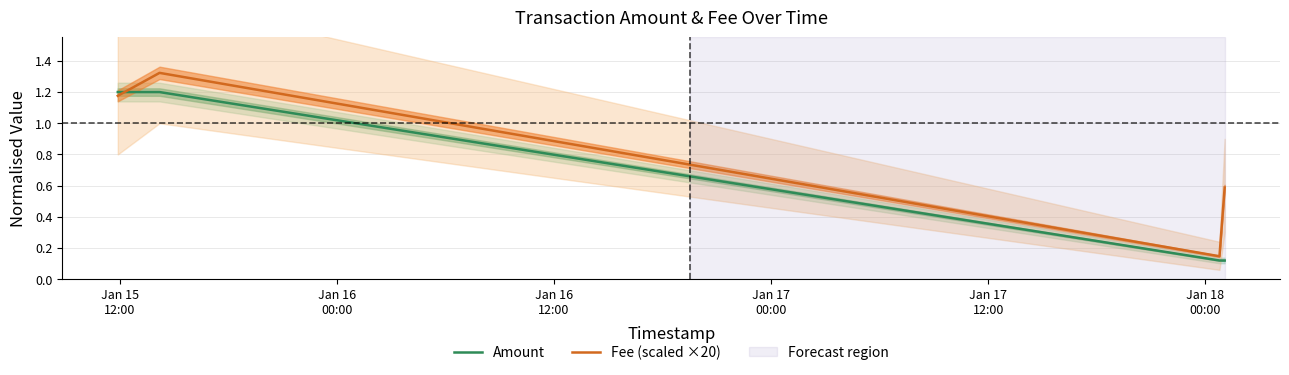

What is the difference between the maximum and minimum values in the Amount series?

1.1